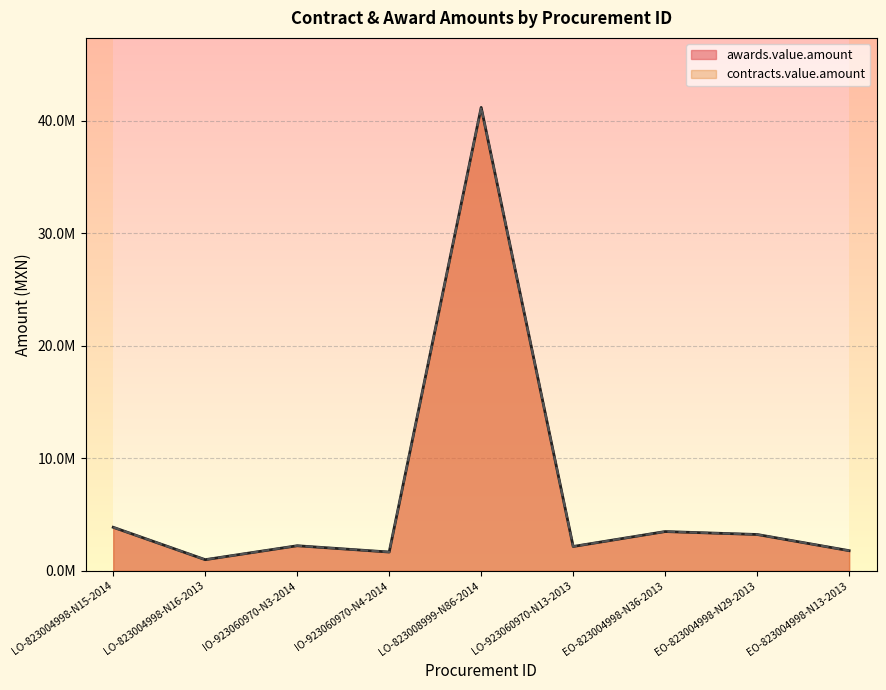

The value of contracts.value.amount at EO-823004998-N36-2013 is 3499672.9. True or false?

True